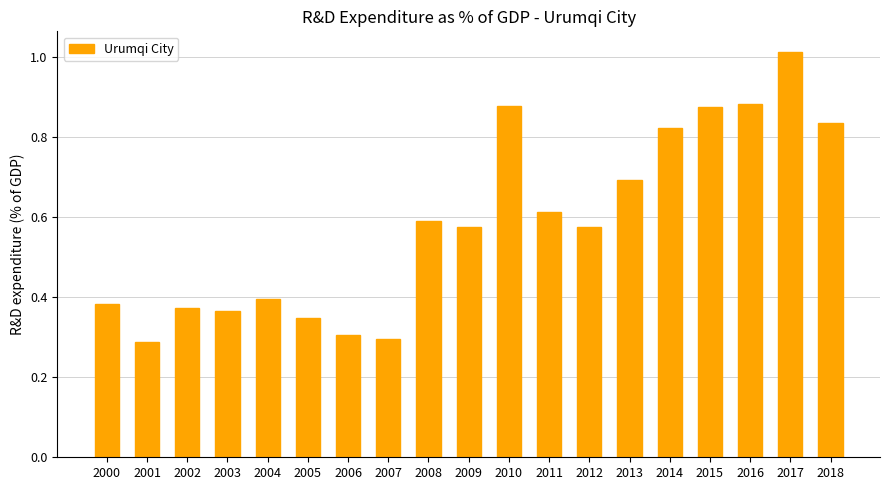

What is the change in value from 2007 to 2017?

+0.7